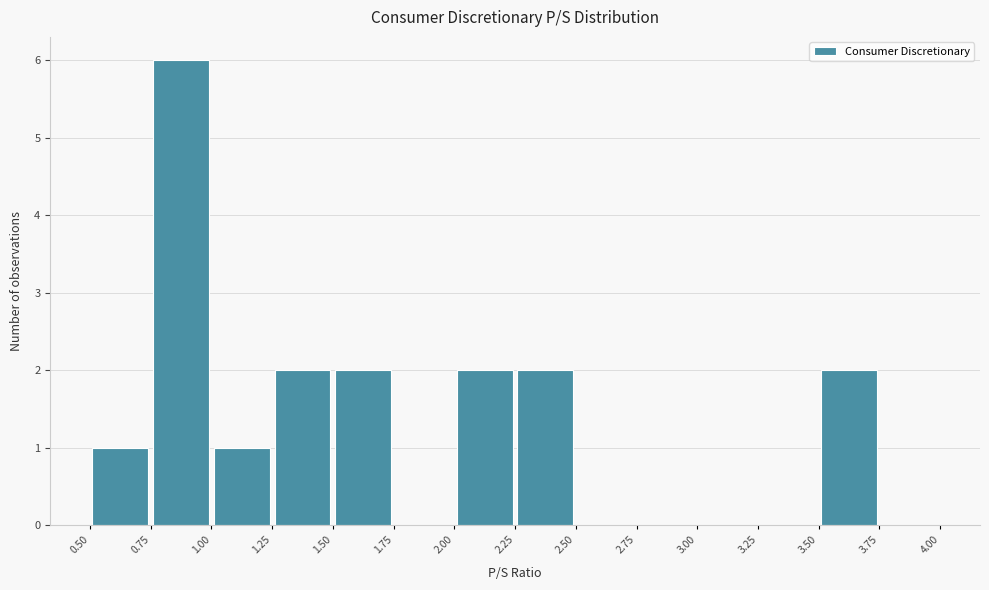

What is the height of the bar covering 1.00 to 1.25 on the x-axis? The values are not printed on the chart, so give them approximately, as read against the axis.

1